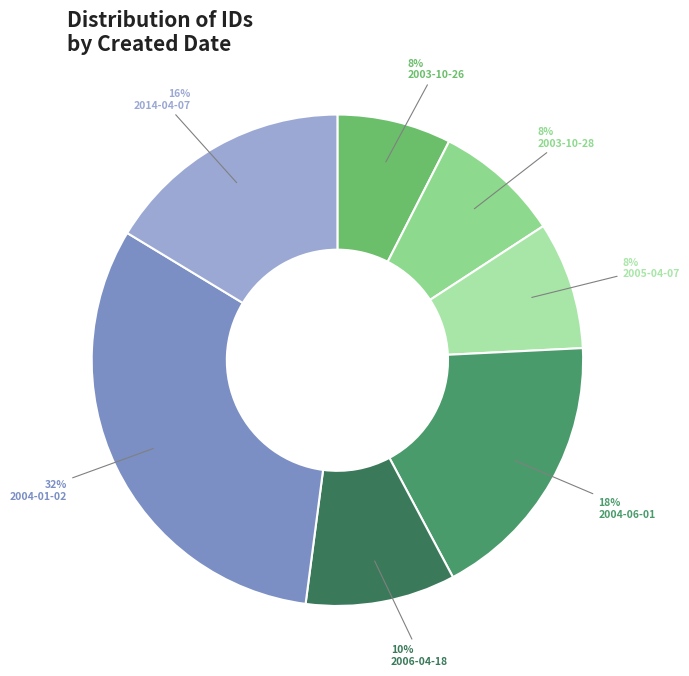

Between 2006-04-18 and 2004-01-02, which is larger?

2004-01-02